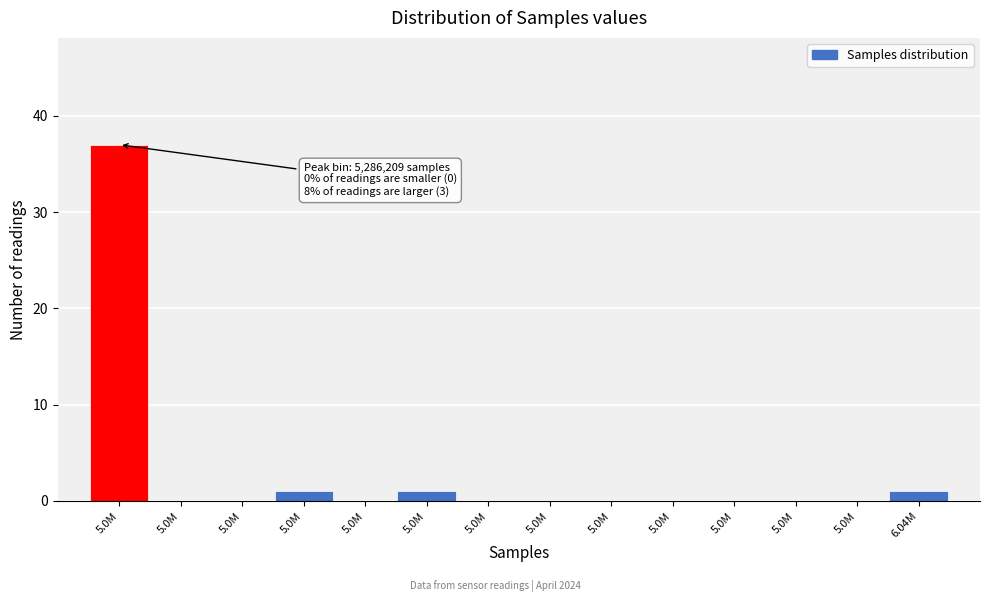

How many series are shown in this chart?

1